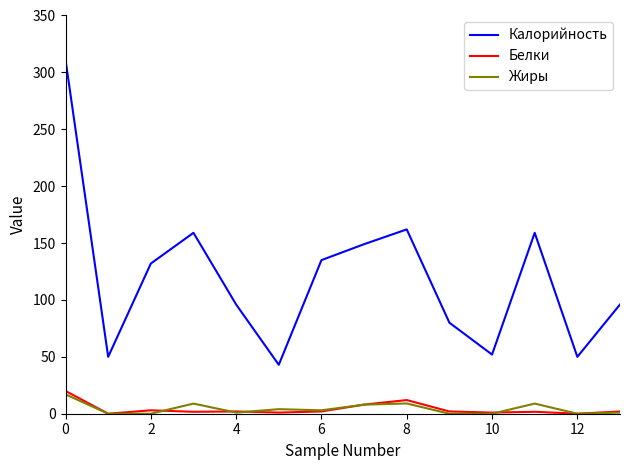

What is the maximum value shown in the chart?

311.0